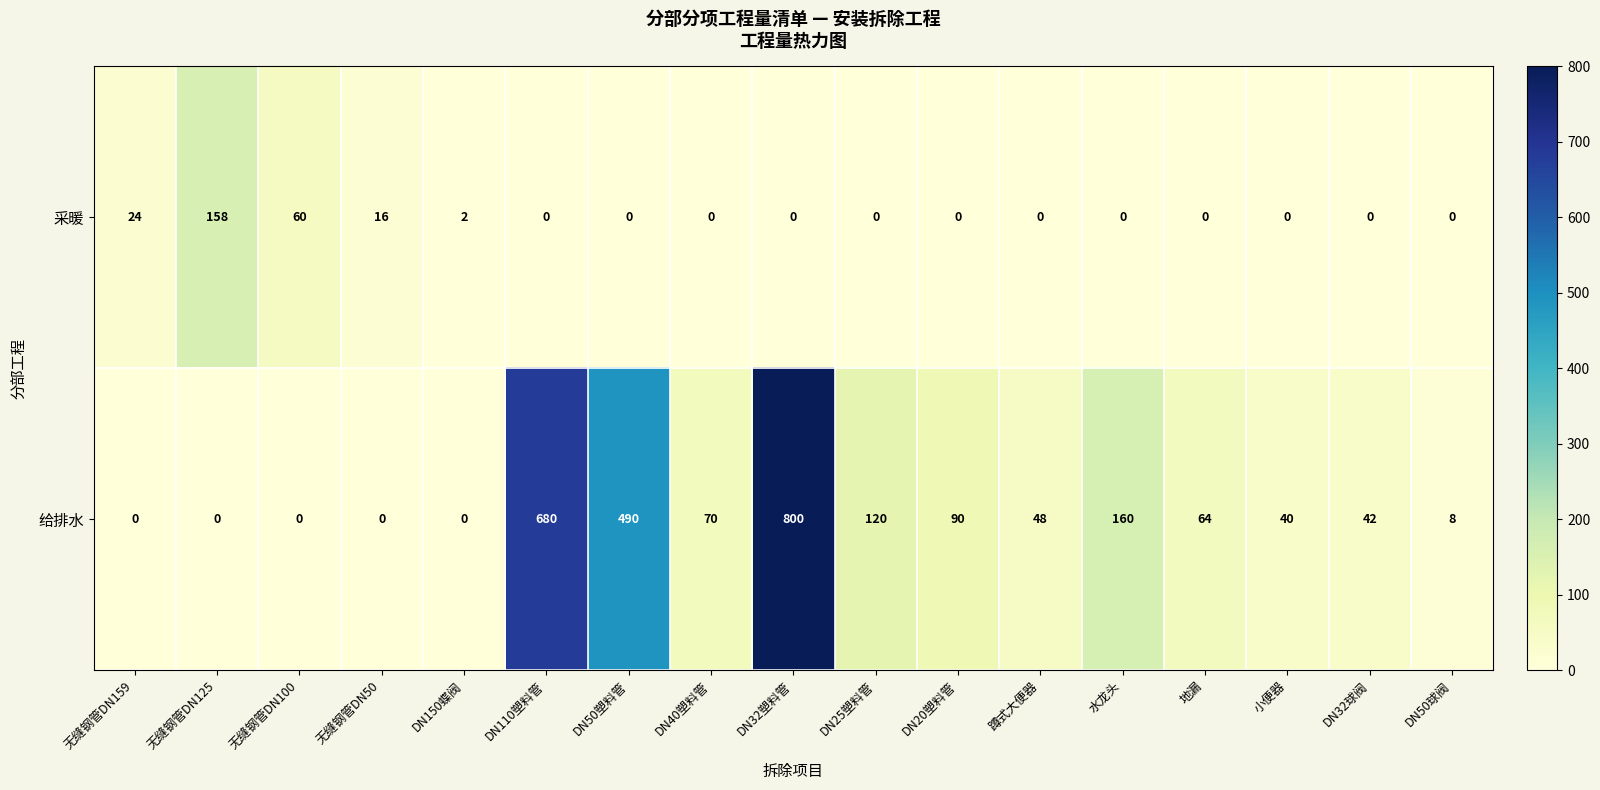

What is the spread (max minus min) of values at 无缝钢管DN125?

158